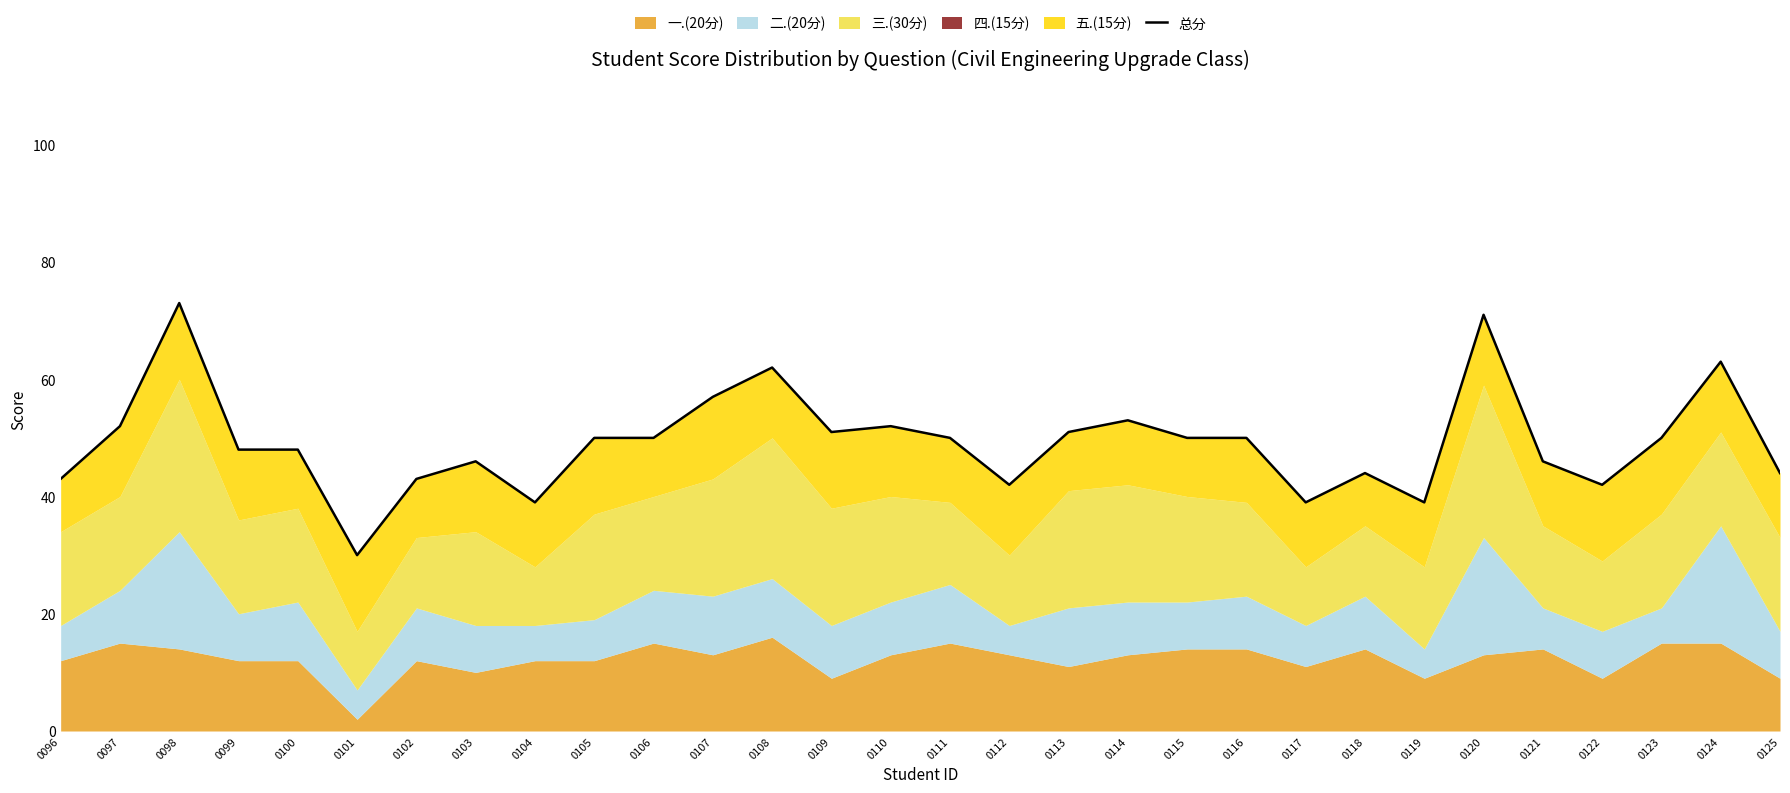

What is the average value?

49